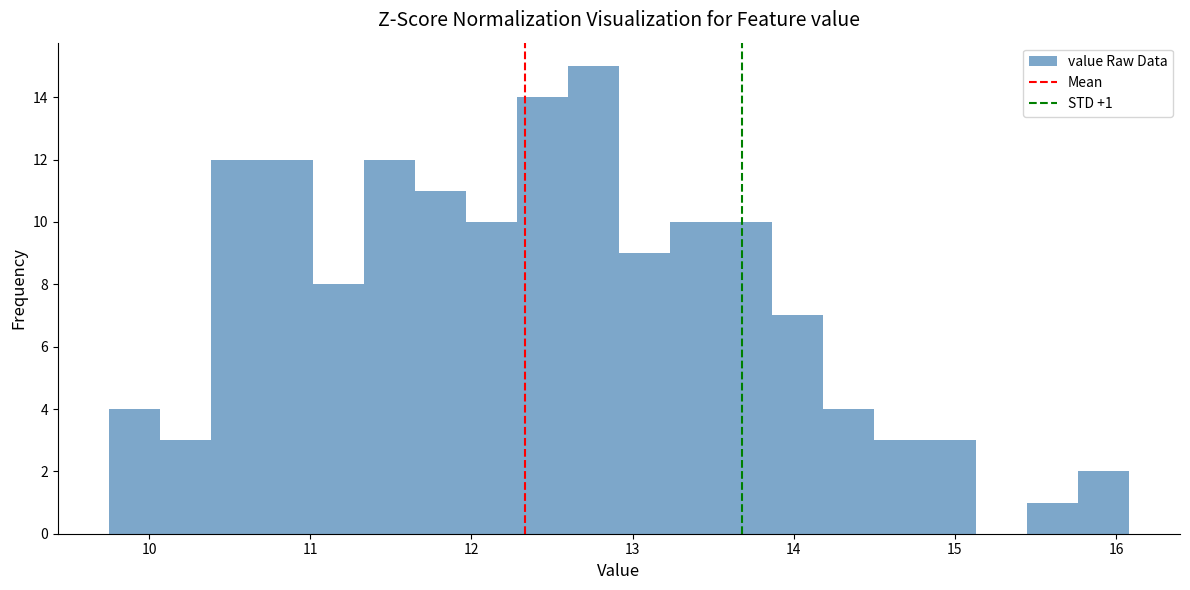

Read against the x-axis, roughly where is the centre of the tallest bar?

12.8